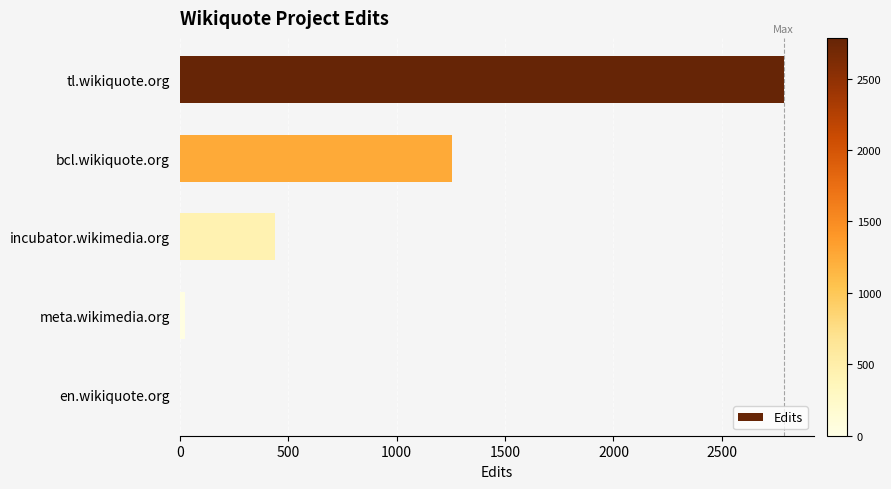

Reading top to bottom, extract all data points from this chart.

tl.wikiquote.org=2785	bcl.wikiquote.org=1257	incubator.wikimedia.org=441	meta.wikimedia.org=26	en.wikiquote.org=1